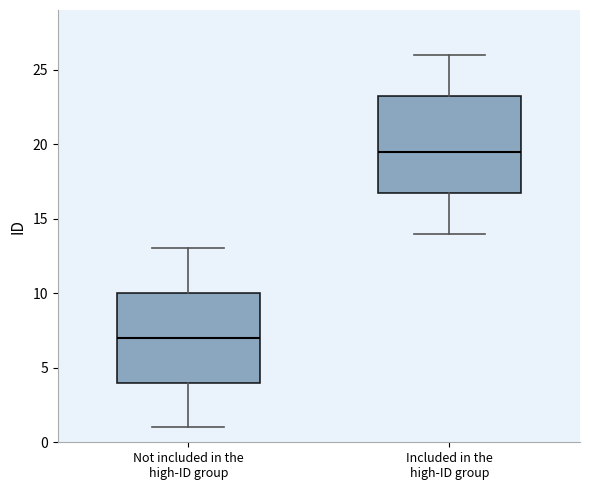

Comparing the boxes themselves (not the whiskers), which one is the tallest?

Included in the high-ID group